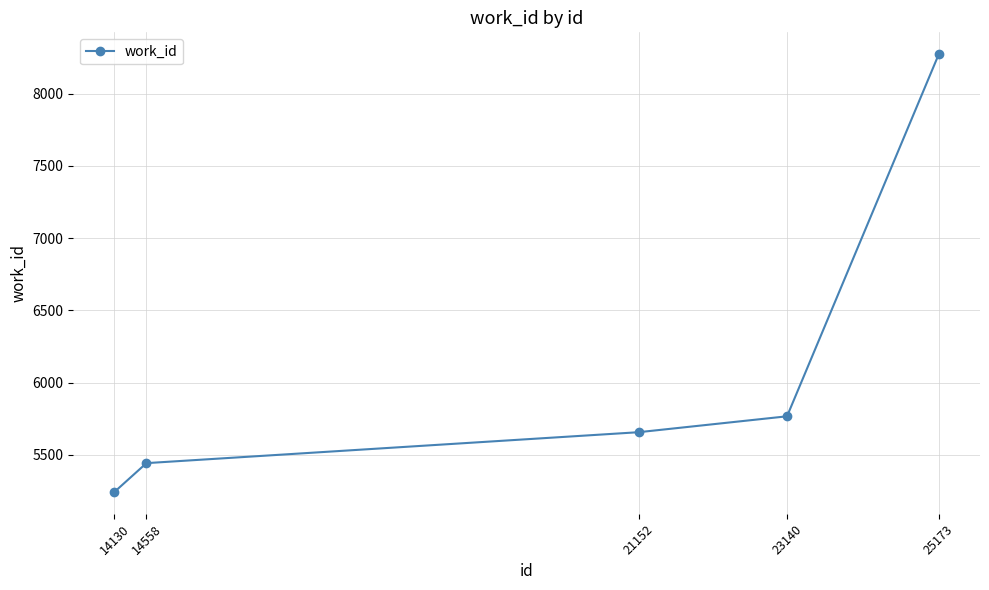

Does the chart display data point markers on the line(s)?

Yes